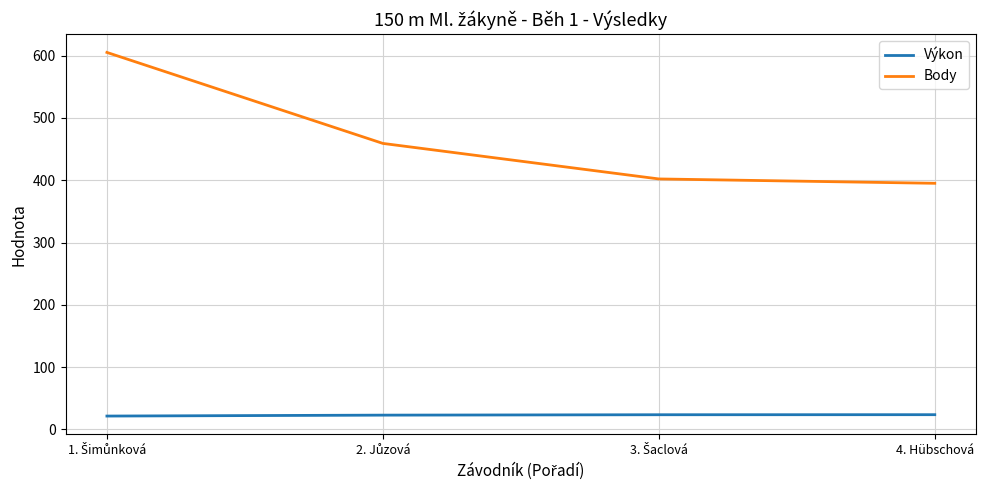

Which series has the largest total across all categories?

Body